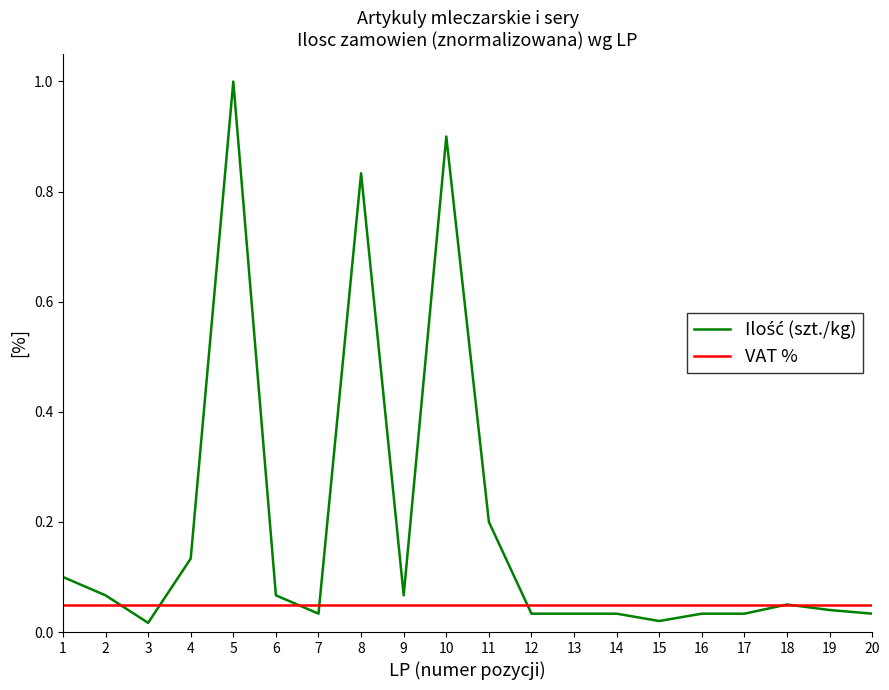

How many lines are shown in the chart?

2